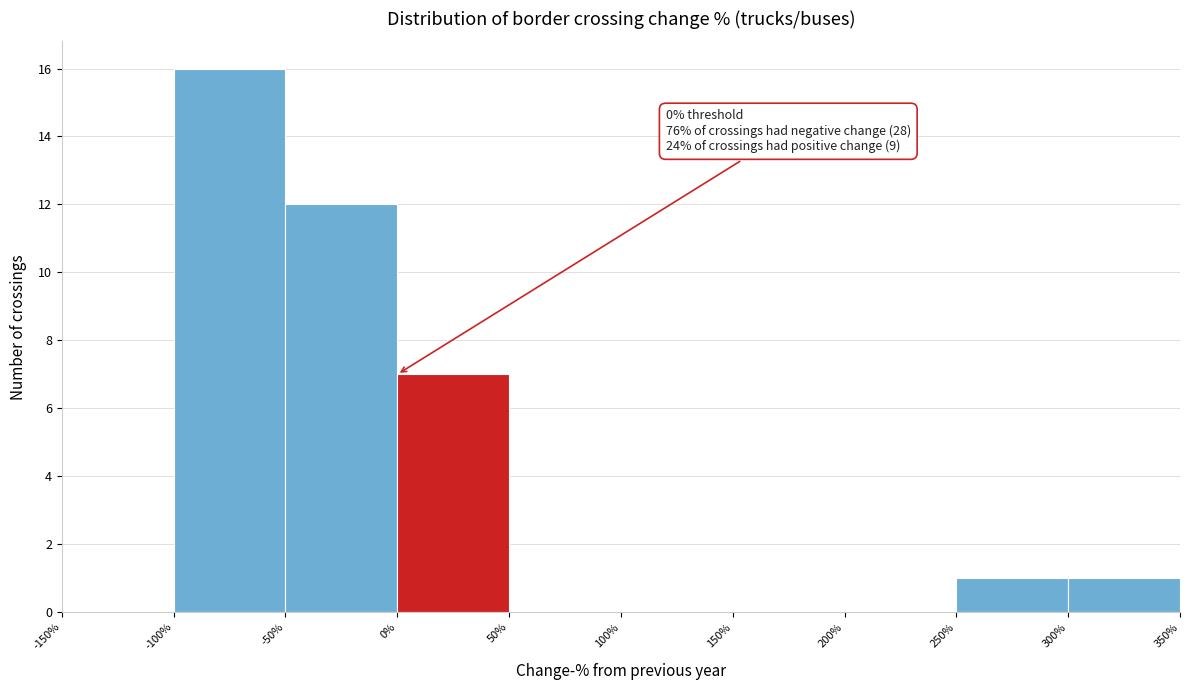

Over which range of the x-axis is the bar tallest?

-100% to -50%